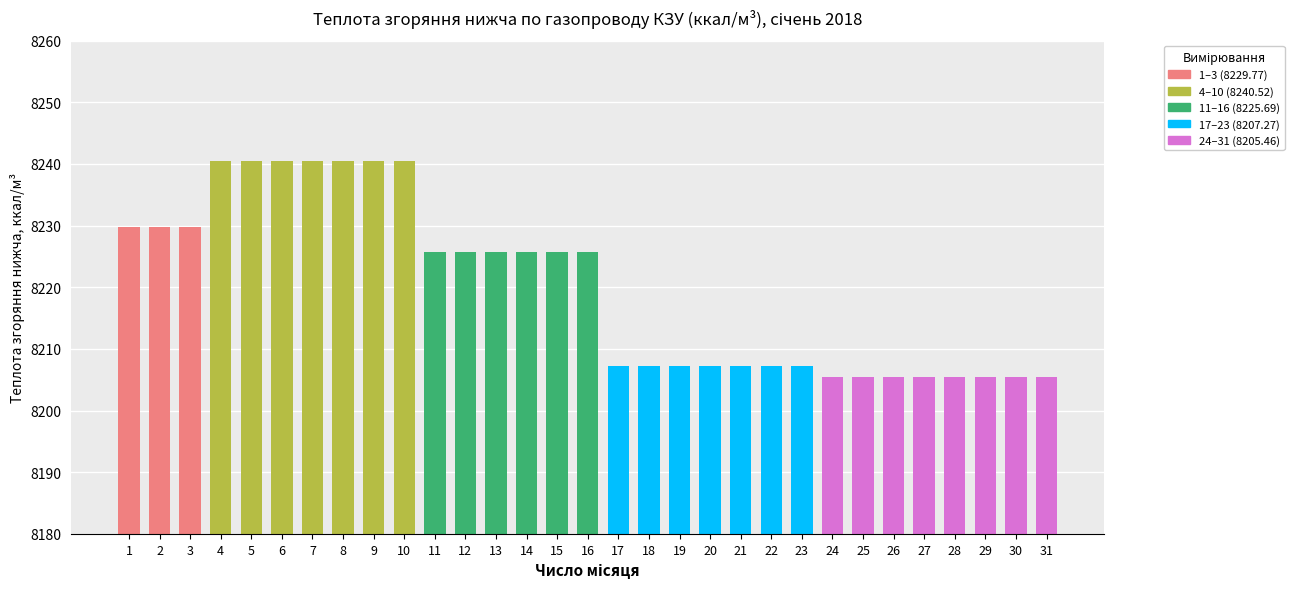

Does the chart contain any negative values?

No